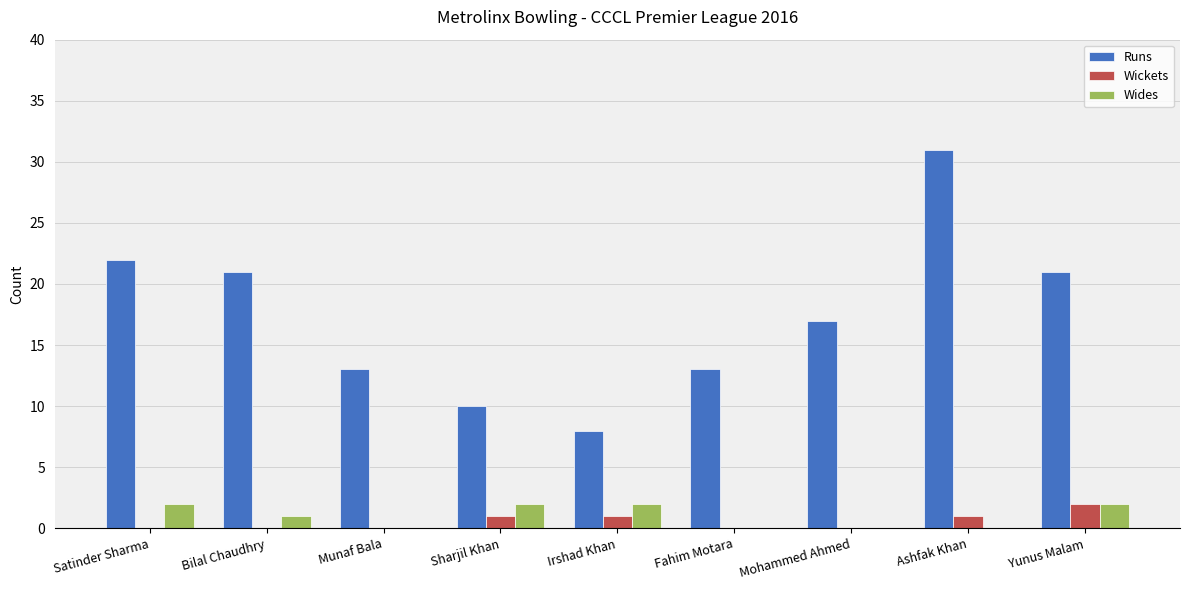

The Runs series shows 12 at Irshad Khan. True or false?

False